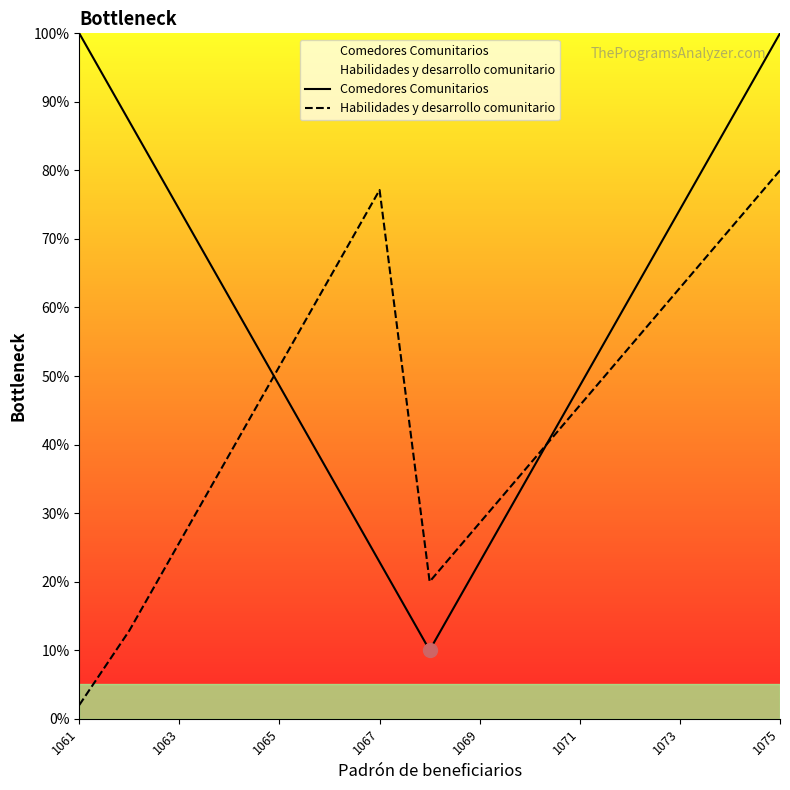

True or false: Comedores Comunitarios and Habilidades y desarrollo comunitario intersect in this chart.

True